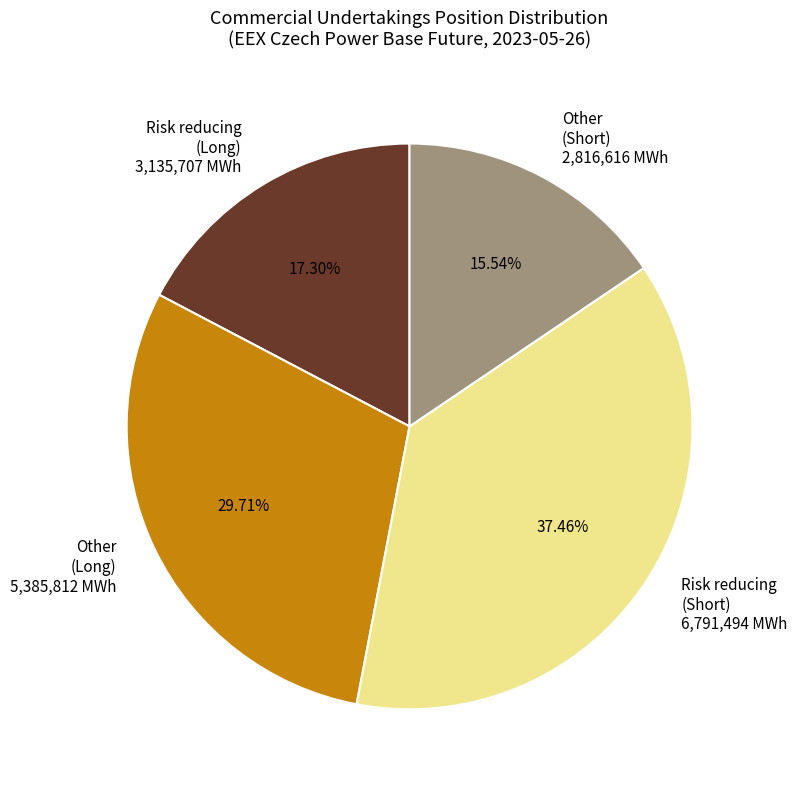

Rank the categories by value from highest to lowest.

Risk reducing (Short), Other (Long), Risk reducing (Long), Other (Short)